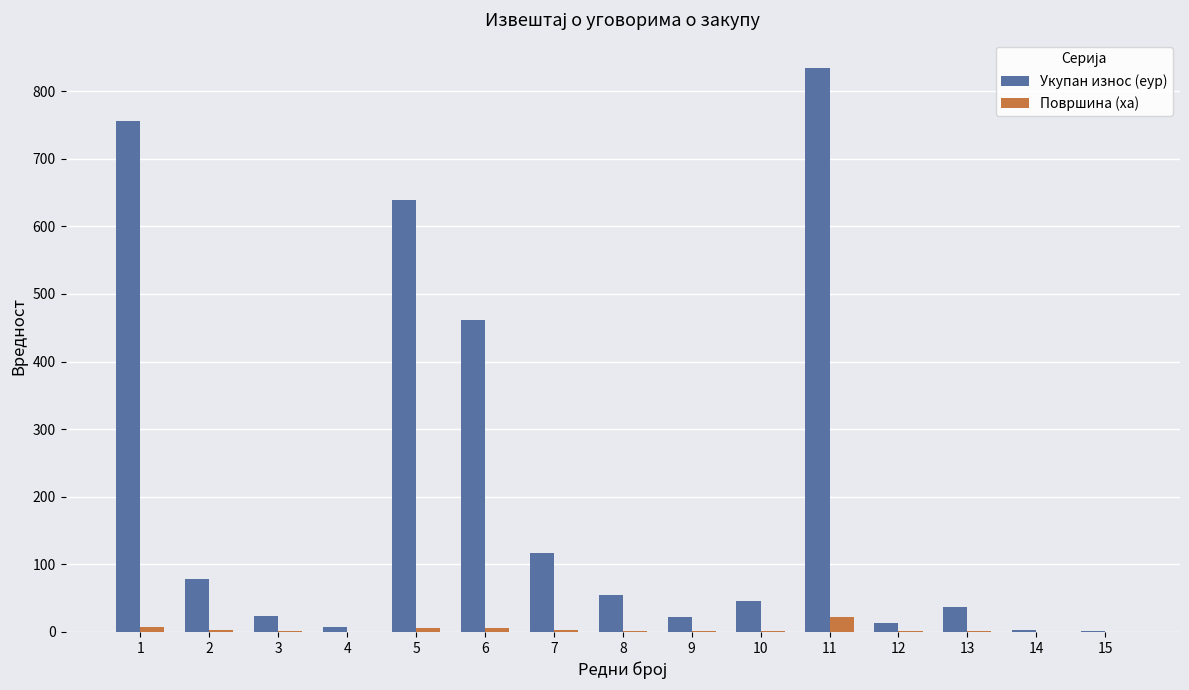

What is the maximum value for Површина (ха)?

21.8